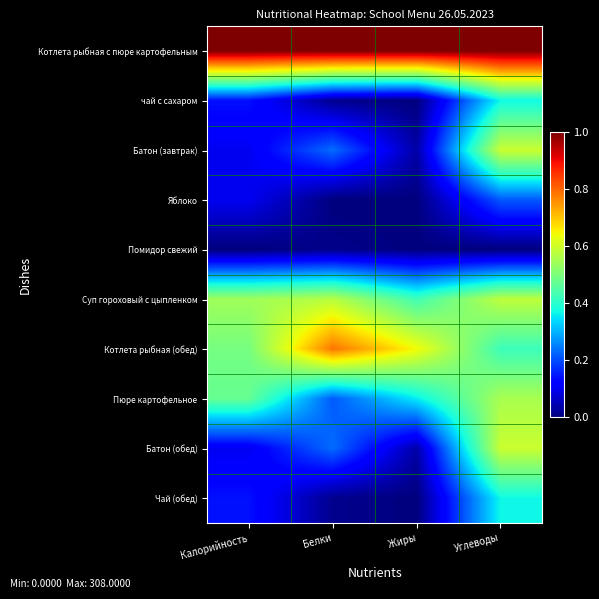

Between Углеводы and Жиры, which is larger?

Углеводы